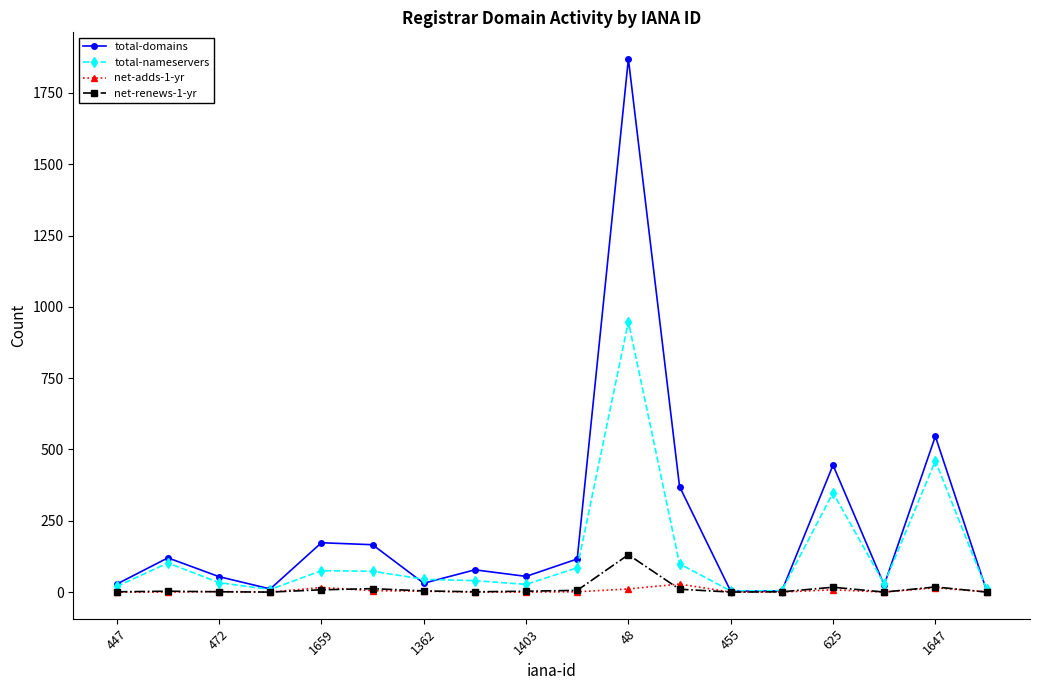

True or false: net-adds-1-yr has more than 0 points higher than both neighbors.

True